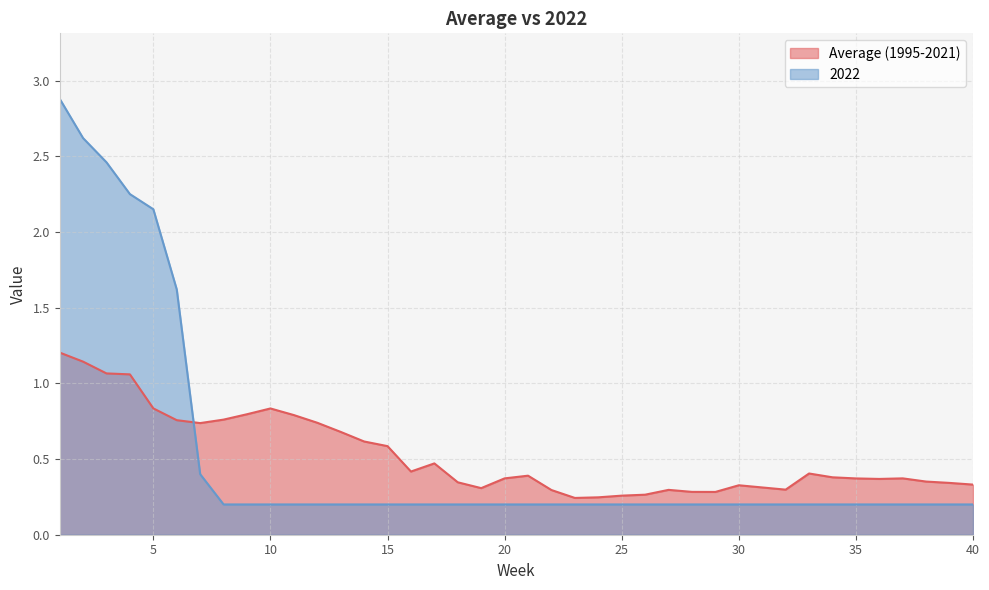

True or false: 2022 has more than 0 interior local peaks.

False